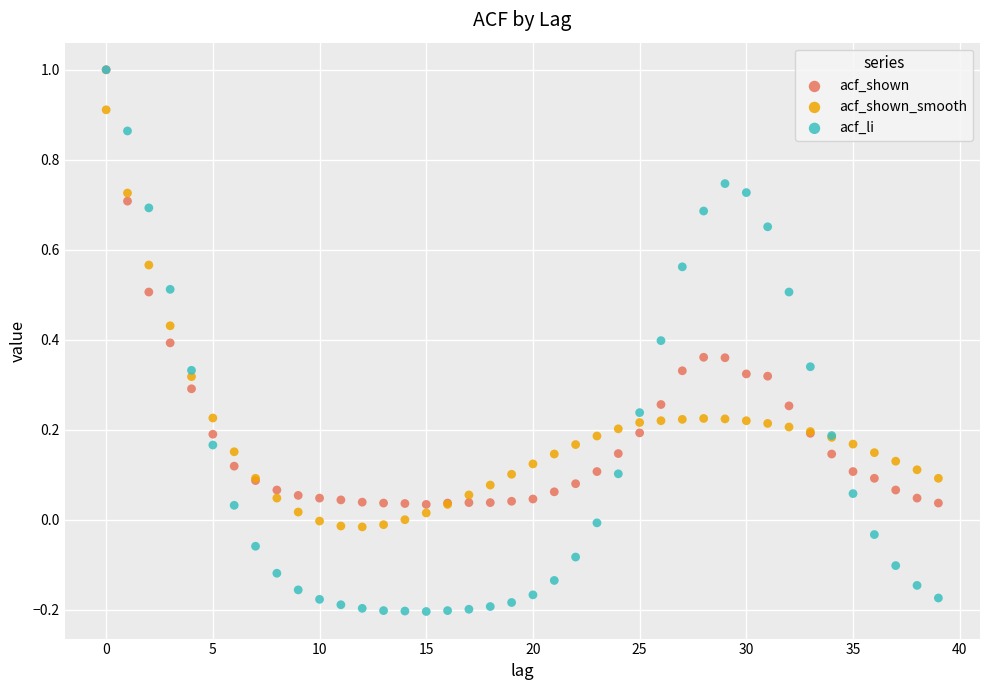

Which series has the widest spread of Y values?

acf_li